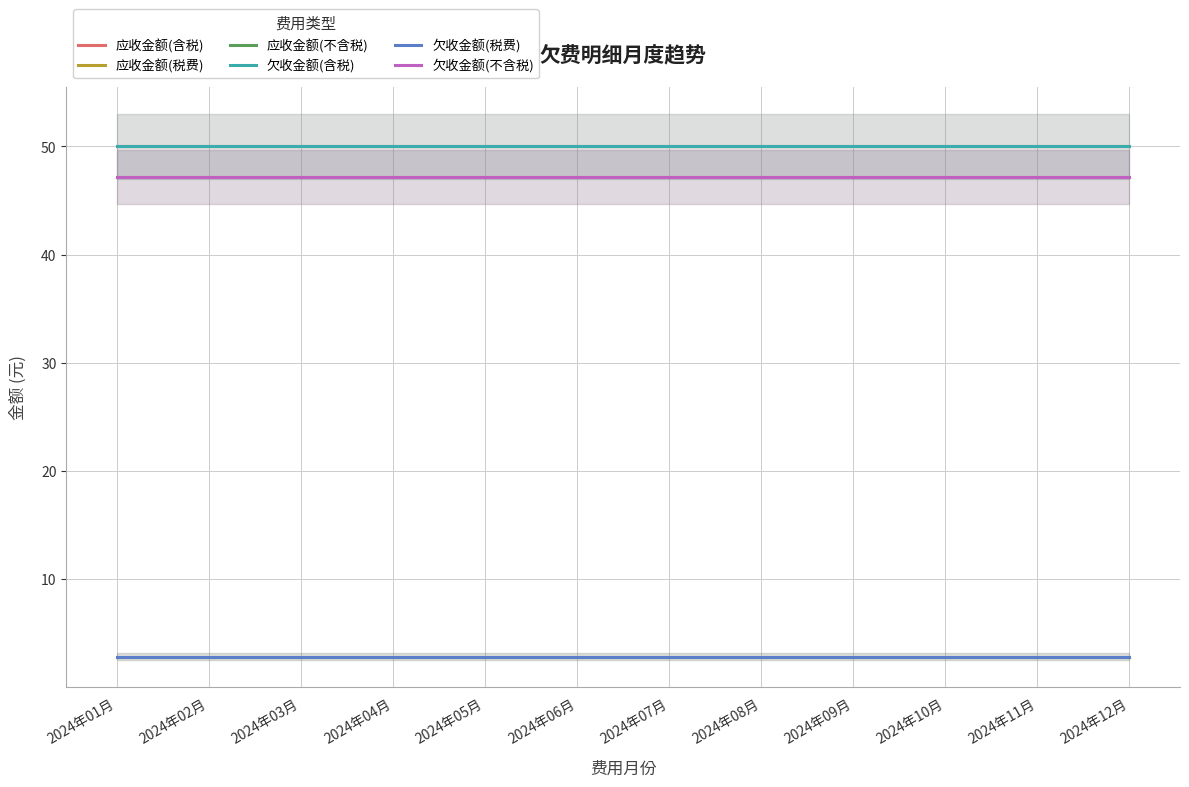

List the series in order of their peak value, highest first.

应收金额(含税), 欠收金额(含税), 应收金额(不含税), 欠收金额(不含税), 应收金额(税费), 欠收金额(税费)